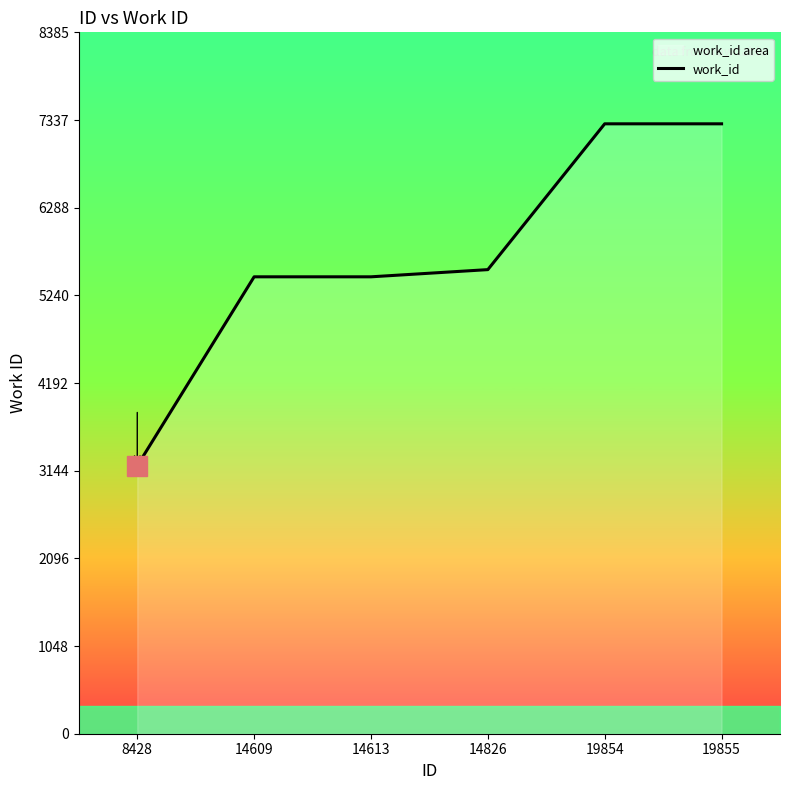

Does the chart have visible grid lines?

No